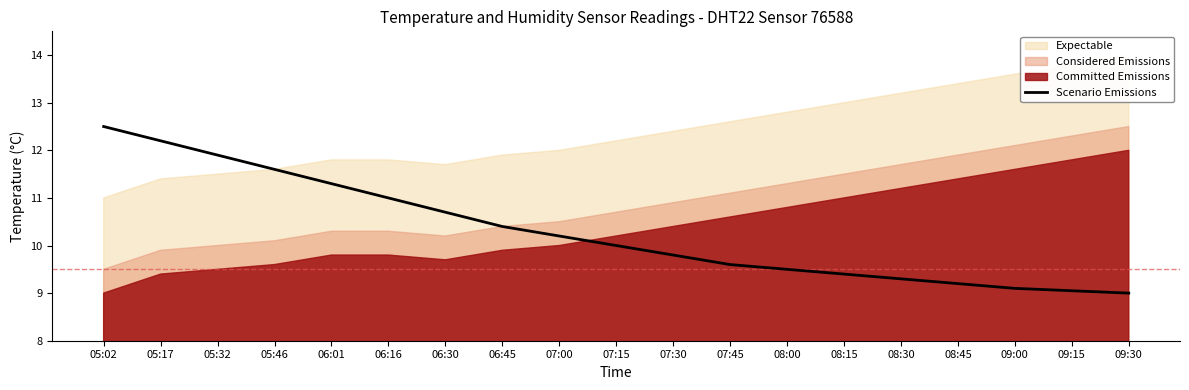

Rank the categories by value from lowest to highest.

09:30, 09:15, 09:00, 08:45, 08:30, 08:15, 08:00, 07:45, 07:30, 07:15, 07:00, 06:45, 06:30, 06:16, 06:01, 05:46, 05:32, 05:17, 05:02